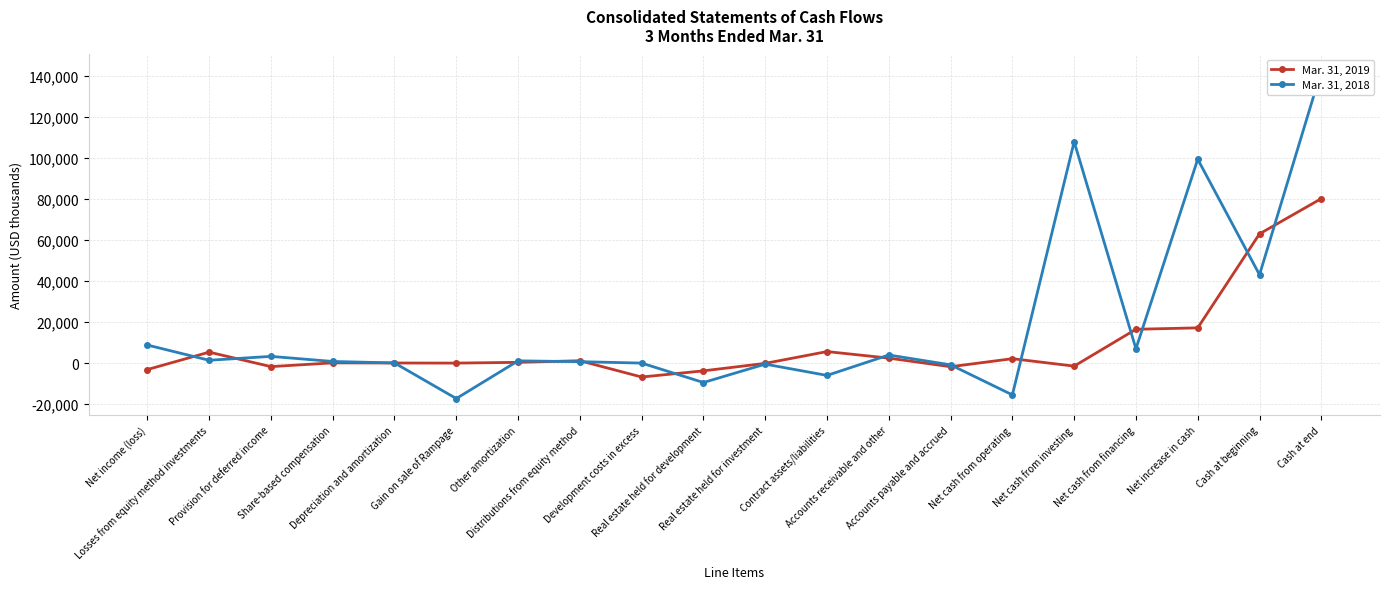

How many values in the Mar. 31, 2018 series exceed 1102?

9